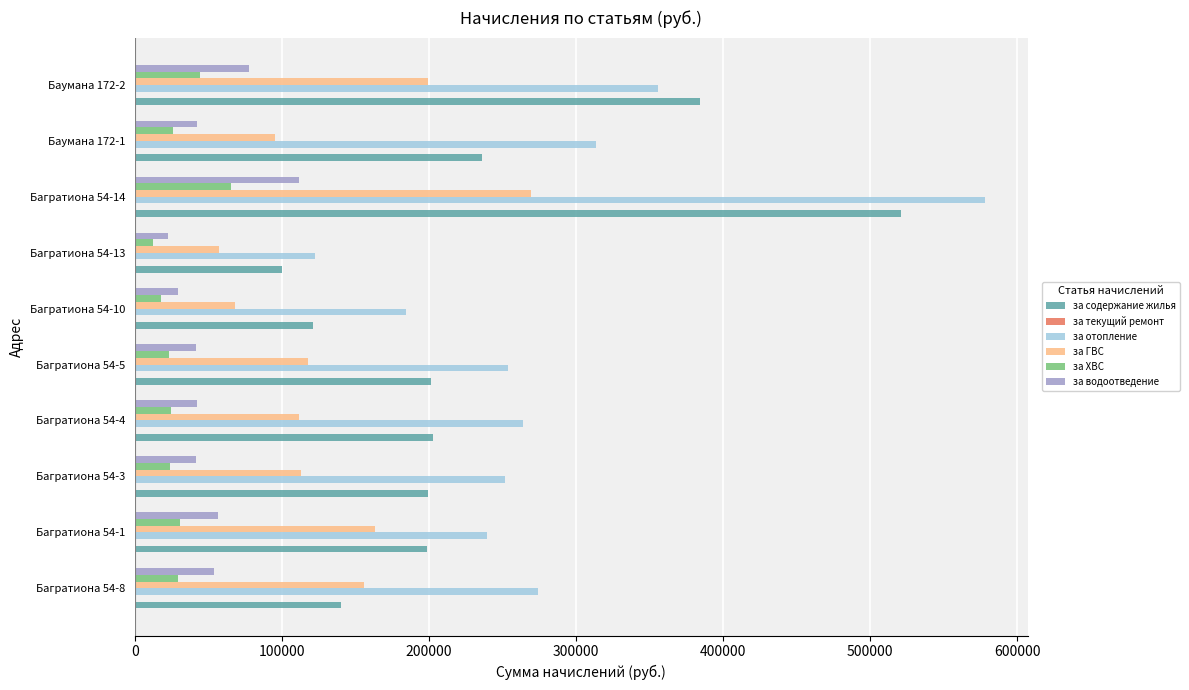

What is the average value of the за водоотведение series?

51923.6